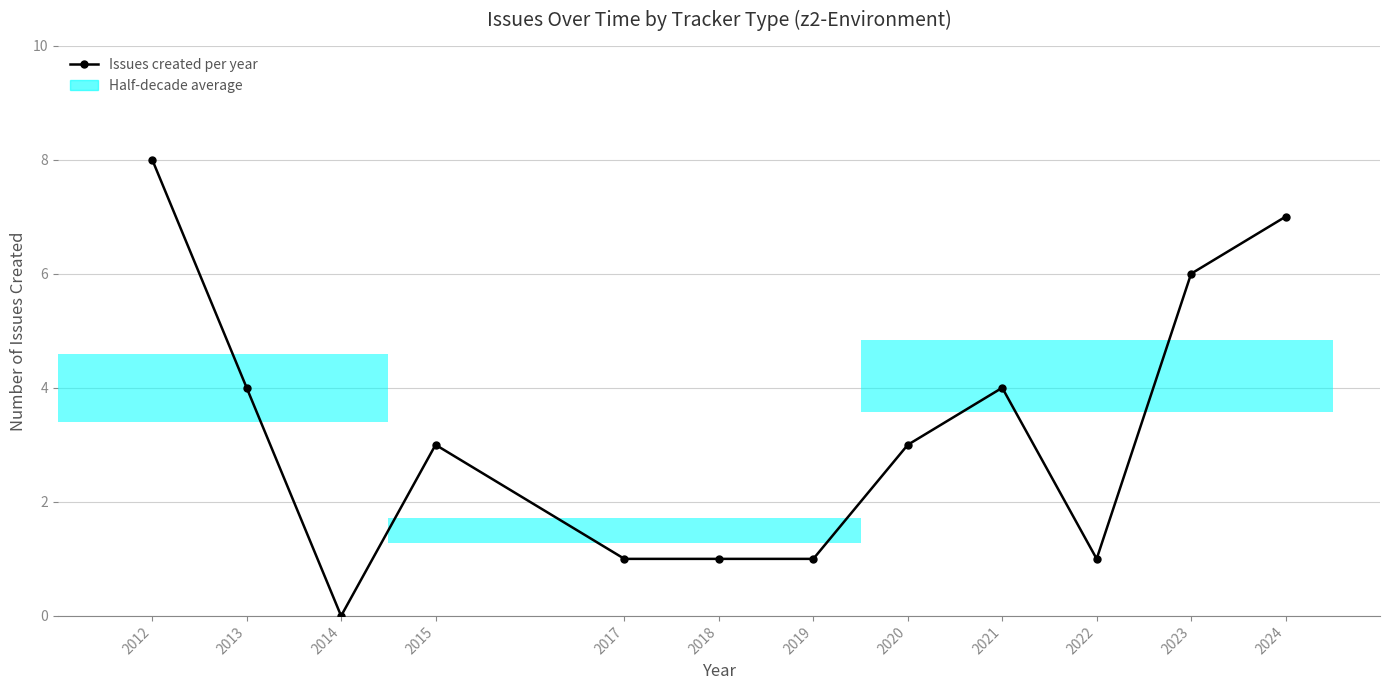

What is the difference between the maximum and minimum values?

8